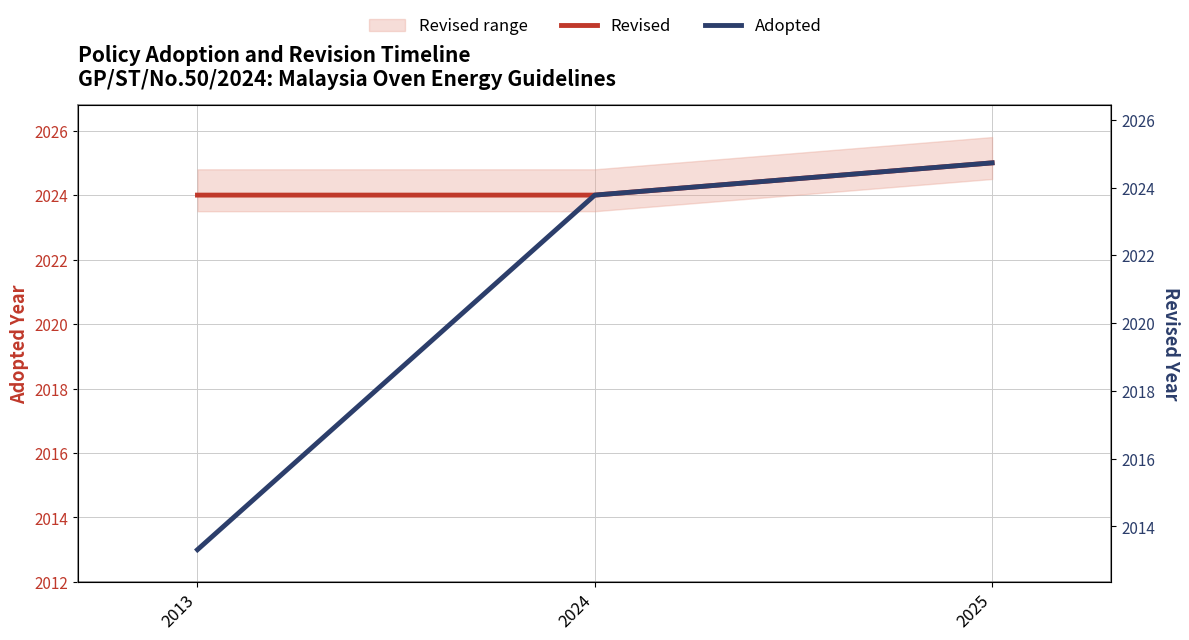

What is the value of the Revised point at the 2nd from the left?

2024